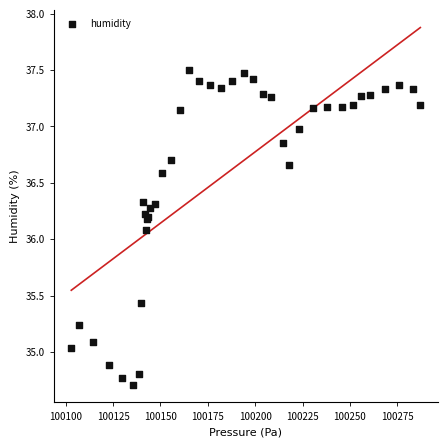

What Y value in the scatter plot is closest to 36?

36.1